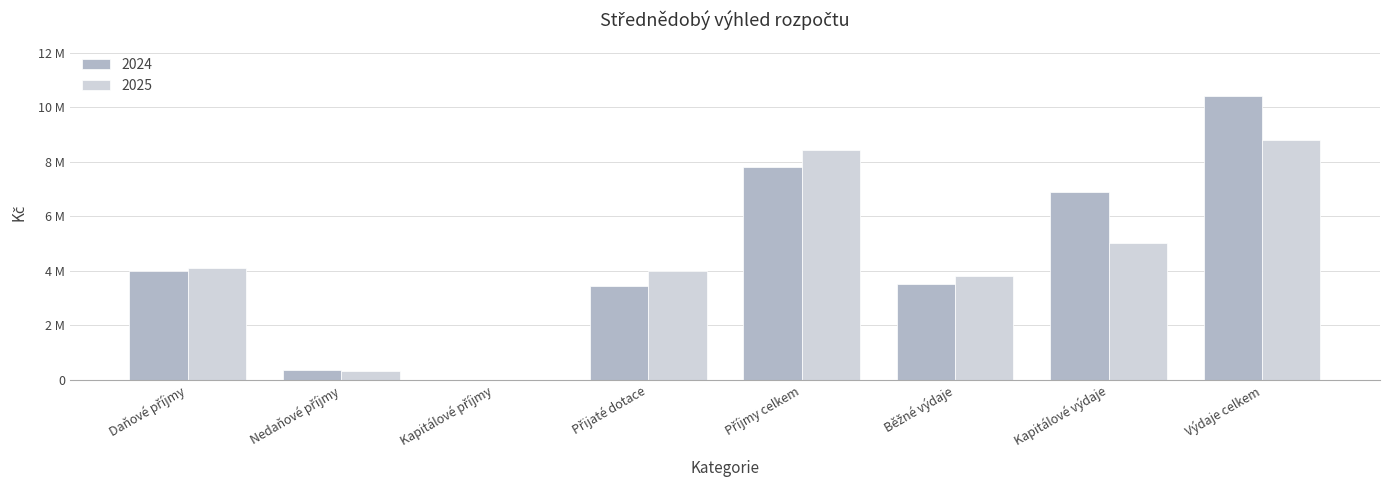

What is the sum of the 2025 values at Daňové příjmy and Přijaté dotace?

8100000